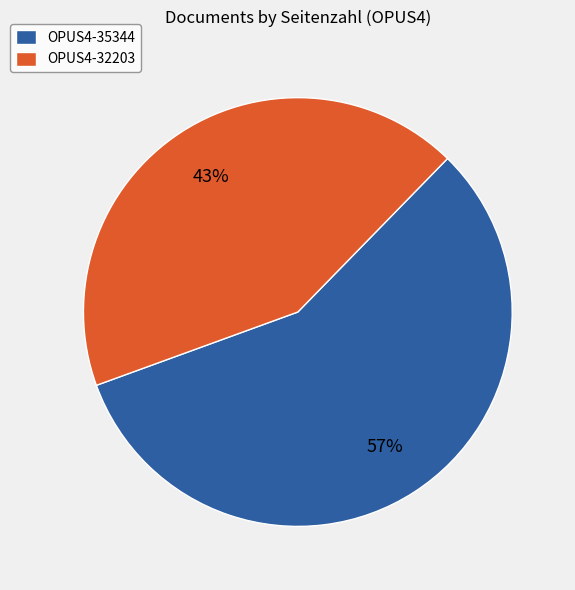

To the nearest percent, what is the difference between the largest and smallest slice percentages?

14%